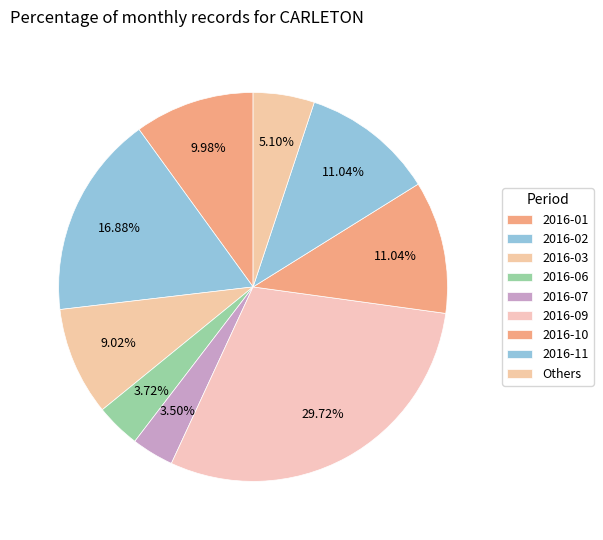

Is it true that 2016-02 is 17% of the pie?

True